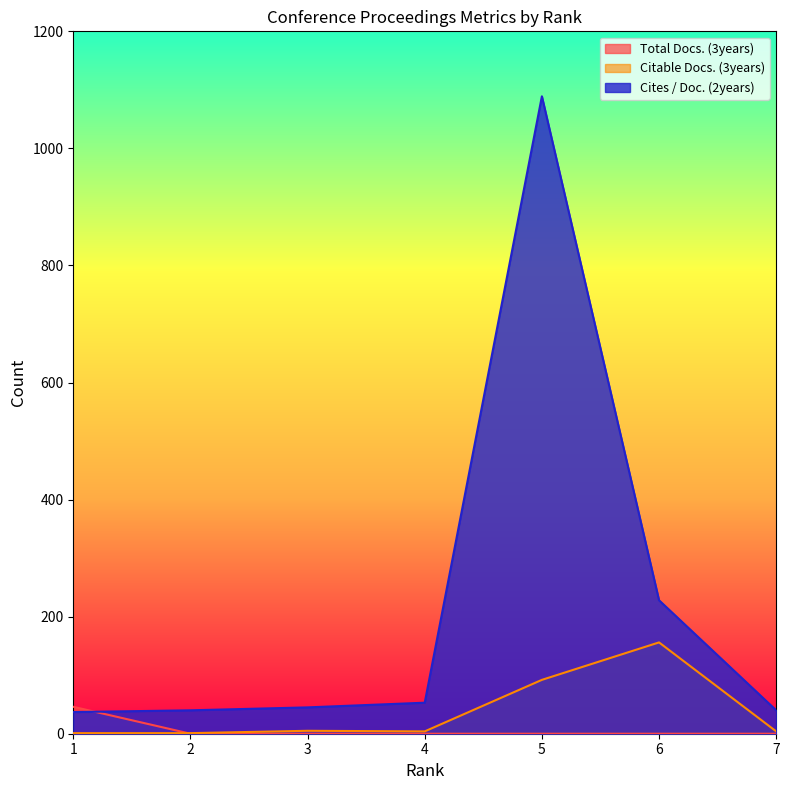

Rank the series at 1 from lowest to highest value.

Citable Docs. (3years), Cites / Doc. (2years), Total Docs. (3years)